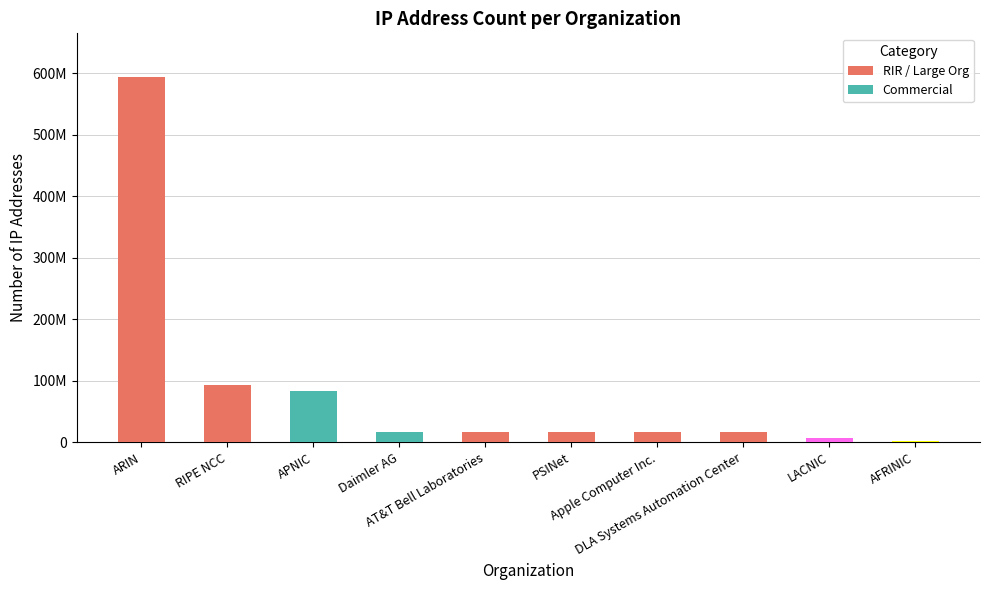

Reading right to left, extract all data points from this chart.

2298896	7487287	16777216	16777216	16778496	16791040	16803328	83276699	93325928	593898737